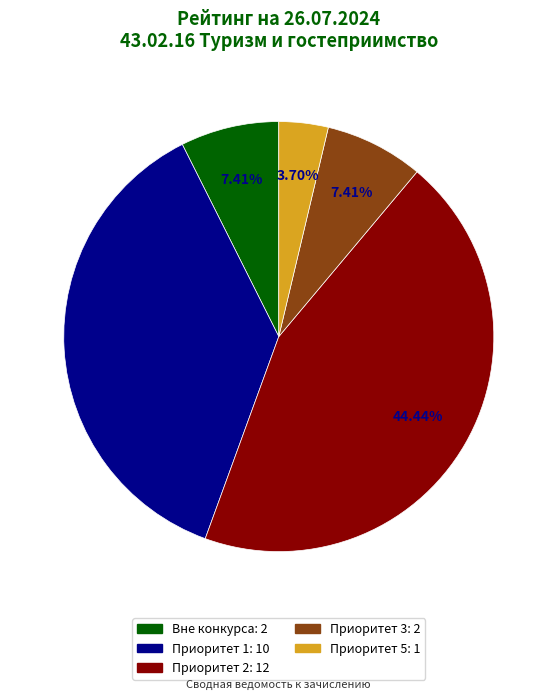

Is there a majority slice in this chart?

No